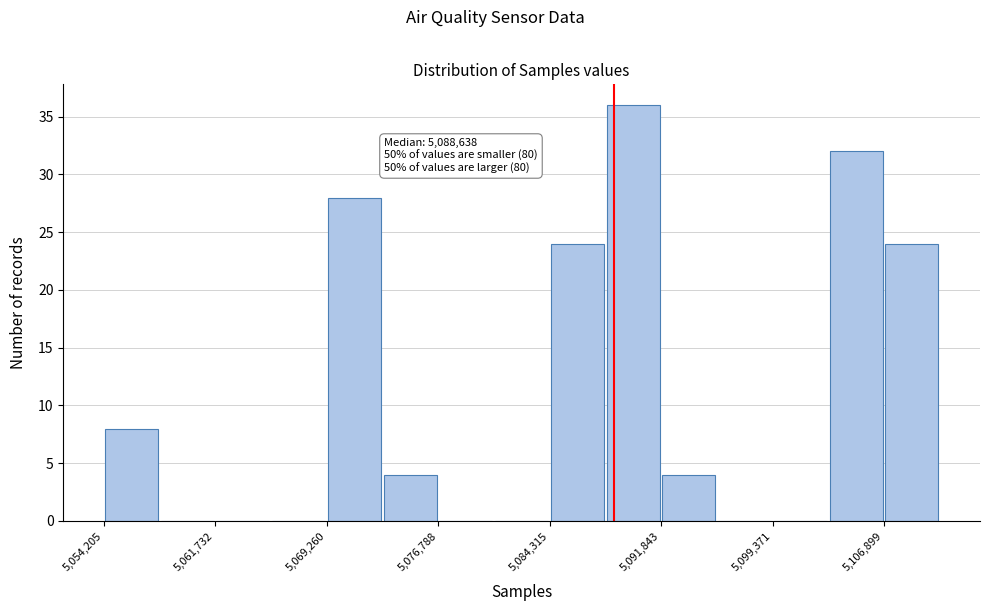

Around what value on the x-axis is the tallest bar? Give the approximate position of its centre, as read against the axis.

5090000